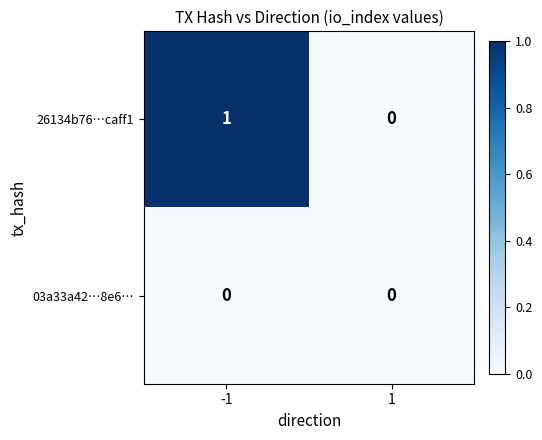

Reading left to right, what are all the values shown in this chart?

26134b76…caff1: -1=1	1=0
03a33a42…8e6…: -1=0	1=0